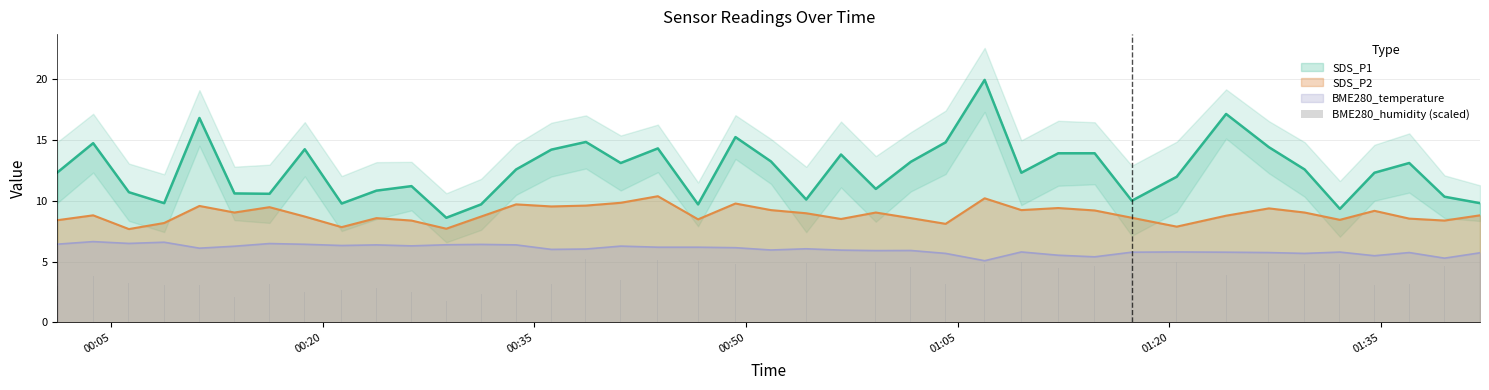

What is the highest value of the BME280_temperature series?

6.6